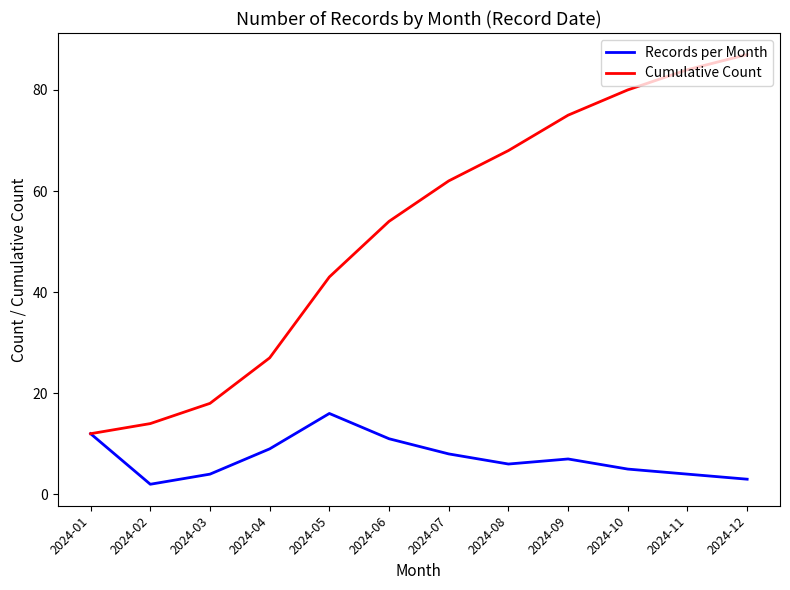

List the labels in order of Cumulative Count value, smallest first.

2024-01, 2024-02, 2024-03, 2024-04, 2024-05, 2024-06, 2024-07, 2024-08, 2024-09, 2024-10, 2024-11, 2024-12